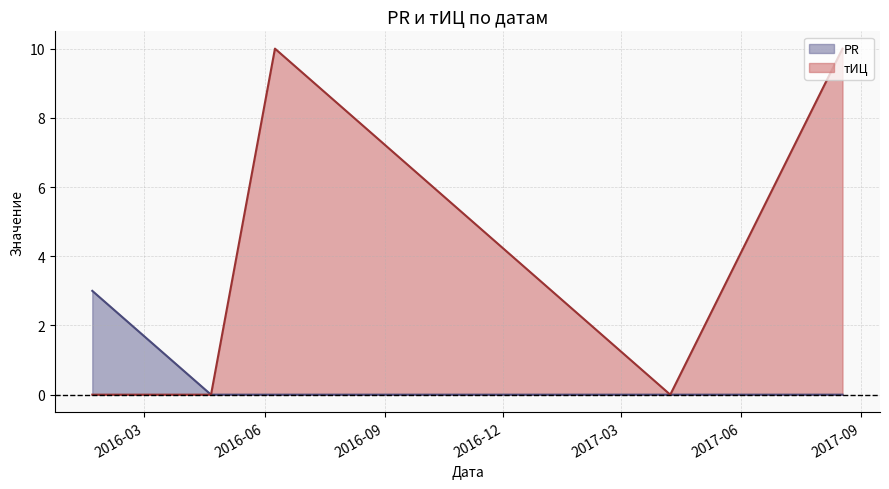

What is the average value of the PR series?

1